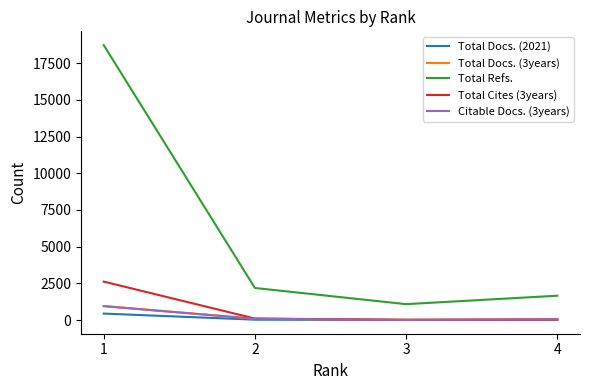

Is this an area chart (filled region under the line)?

No